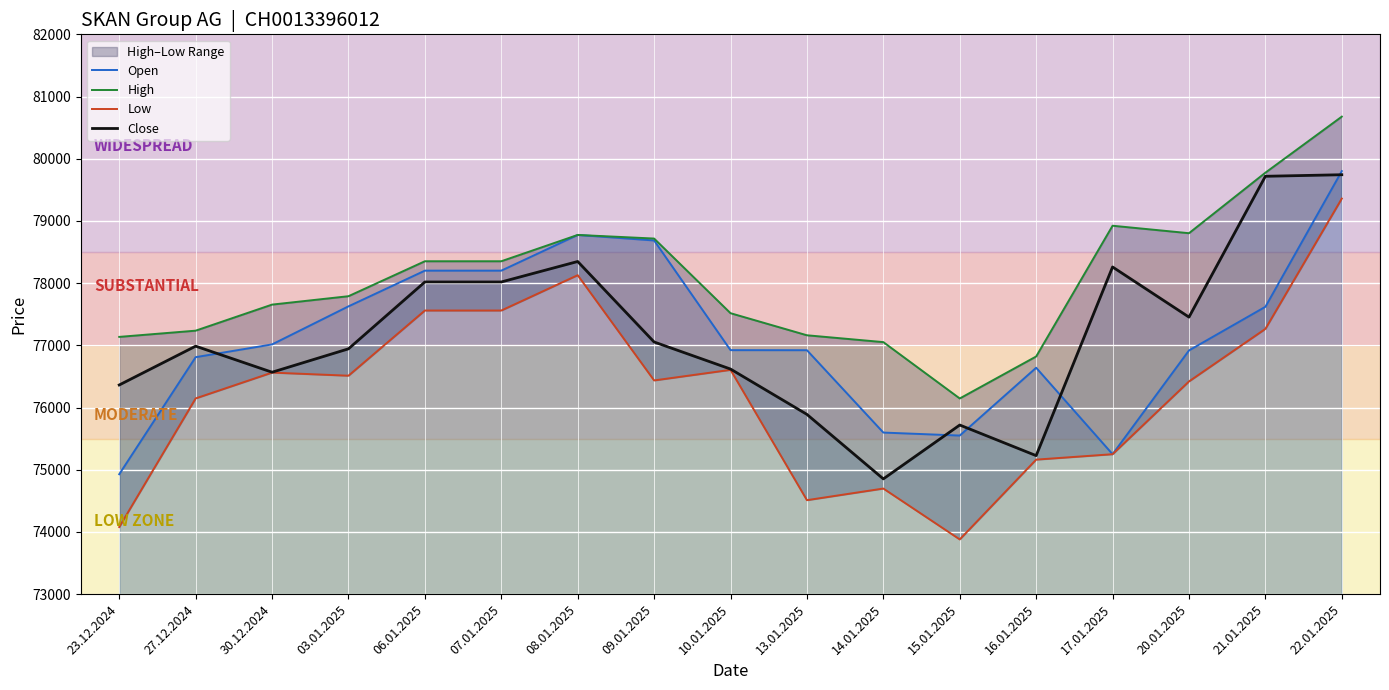

What is the difference between the Close values at 30.12.2024 and 17.01.2025?

1692